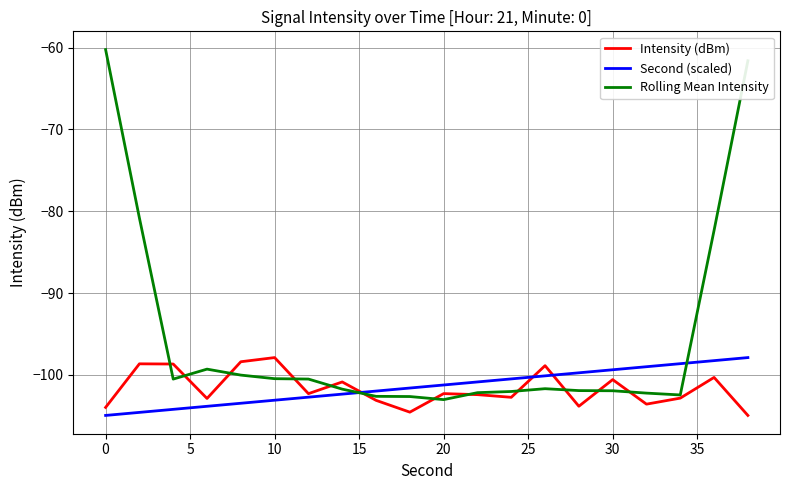

Which series has the largest total across all categories?

Rolling Mean Intensity